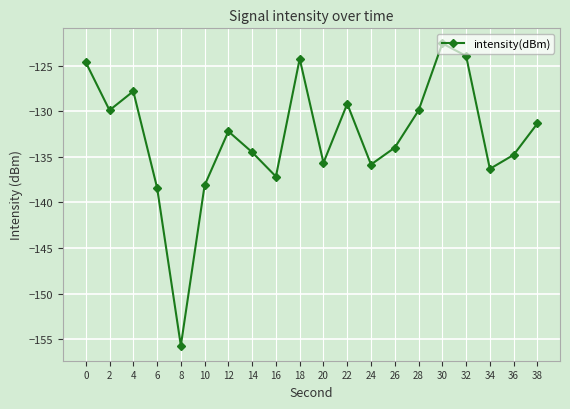

Which has a higher value, 28 or 10?

28